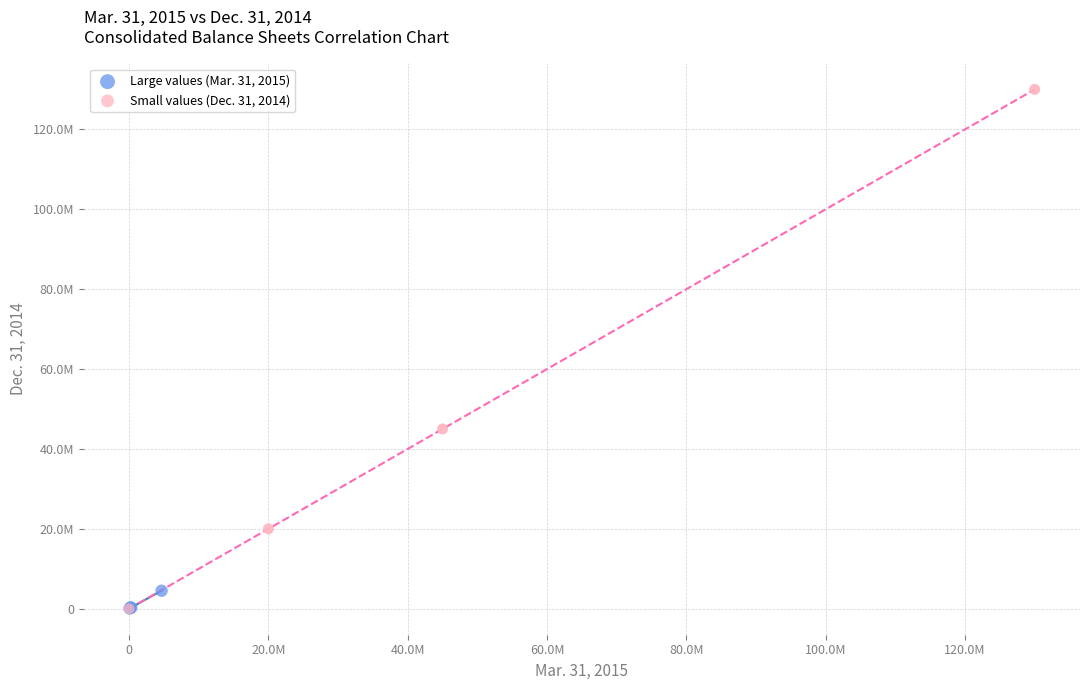

What are all the series names shown in the legend?

Large values (Mar. 31, 2015), Small values (Dec. 31, 2014)